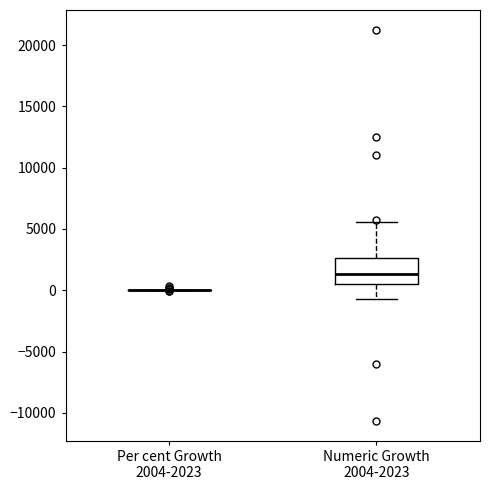

Reading left to right, read every box against the y-axis: the position of its median line, the range the box covers, and the ends of its whiskers. The values are not printed on the chart, so give them approximately, as read against the axis.

Per cent Growth 2004-2023: box collapsed to a line at 0, whiskers 0 to 0
Numeric Growth 2004-2023: median 1500, box 500 to 2500, whiskers -500 to 5500